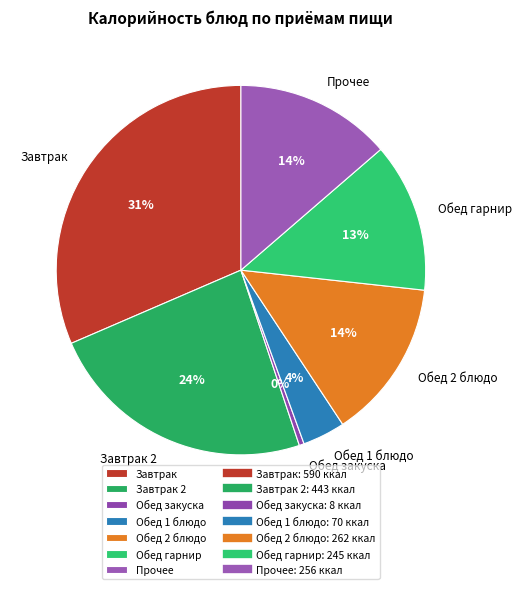

Is Завтрак the majority of the pie?

No